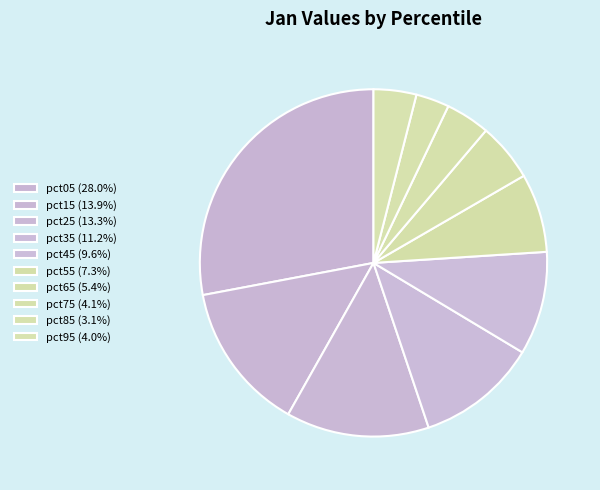

Count the number of slices in the pie.

10